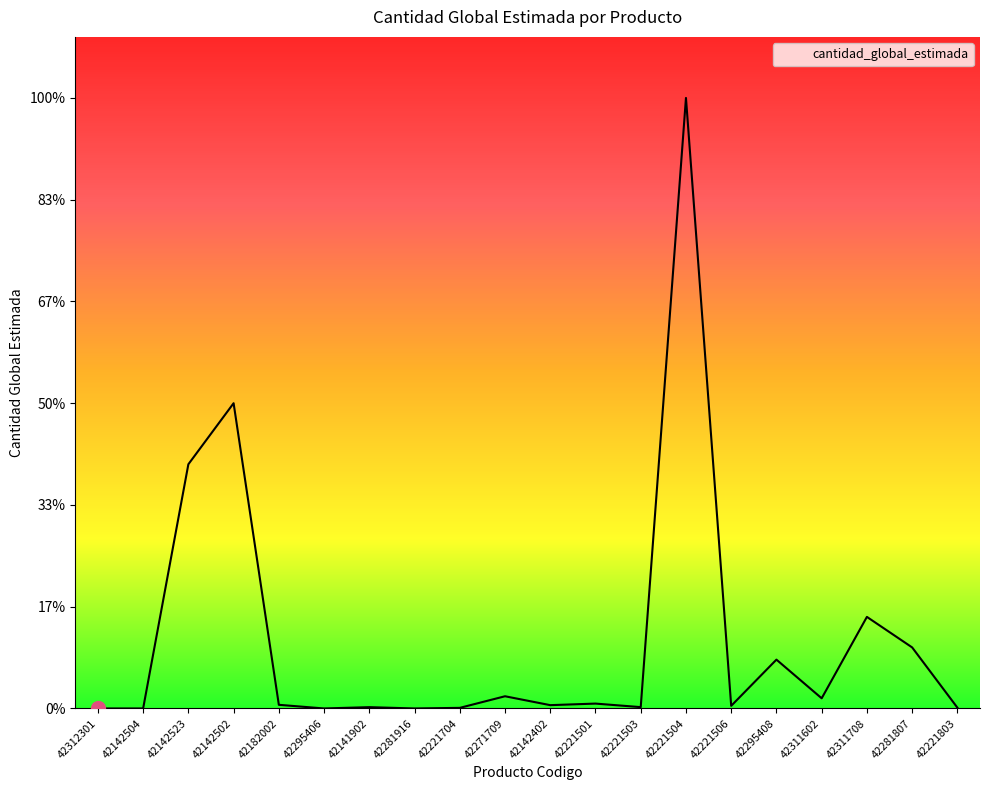

Where is the first local maximum?

42142502